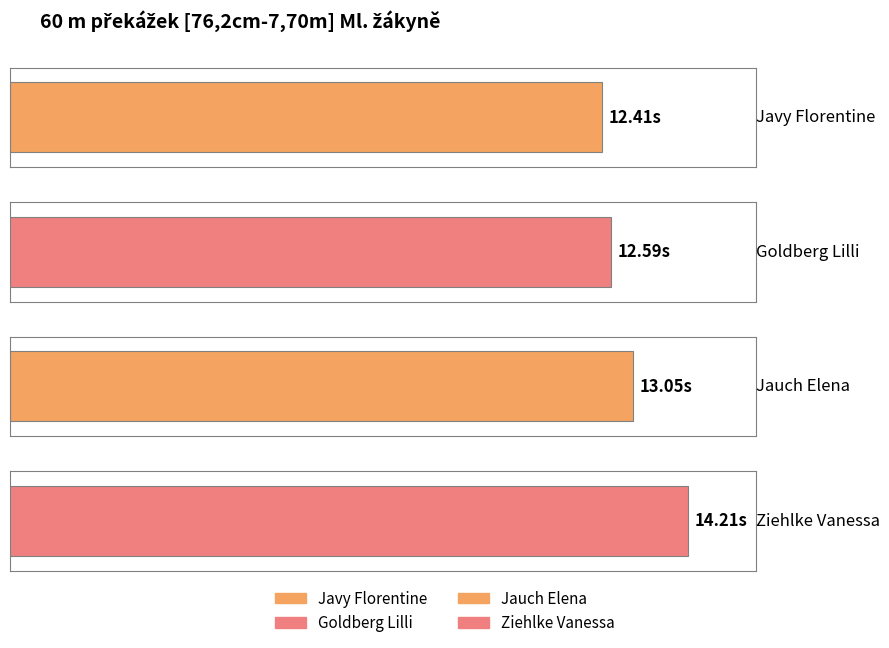

Reading left to right, extract all data points from this chart.

Javy Florentine=12.4	Goldberg Lilli=12.6	Jauch Elena=13.1	Ziehlke Vanessa=14.2